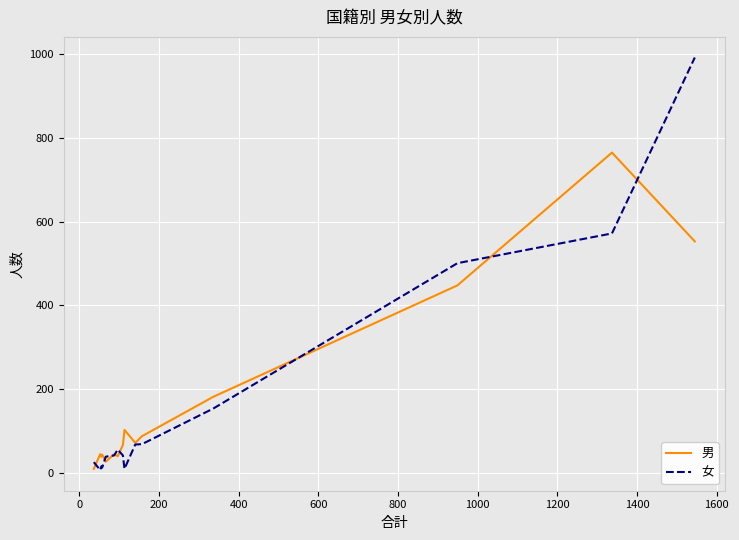

What is the minimum value shown in the chart?

7